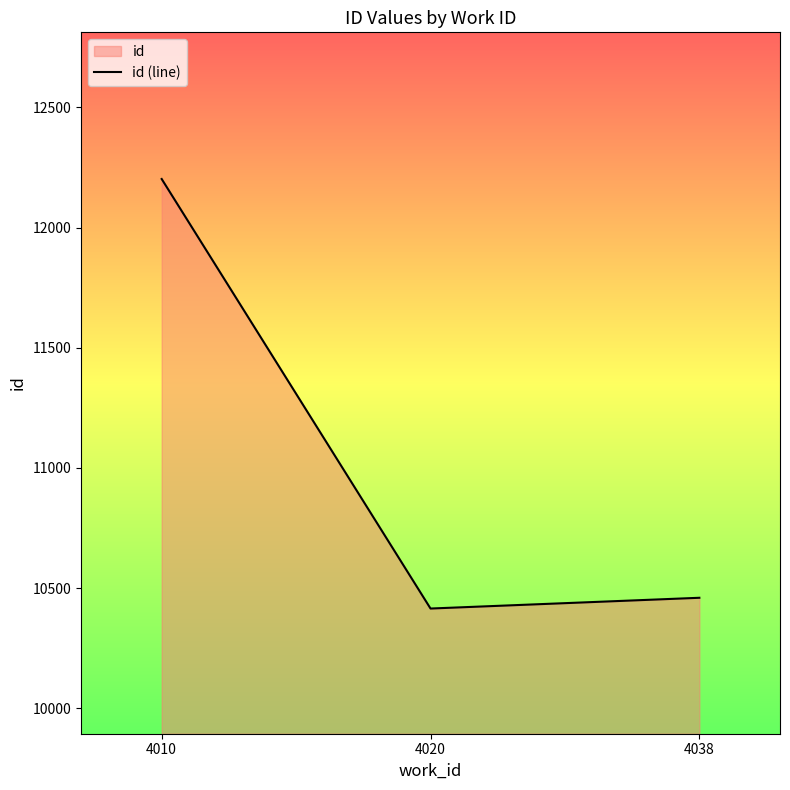

Reading right to left, transcribe all the data shown in this chart.

4038=10459.8	4020=10415.0	4010=12201.8